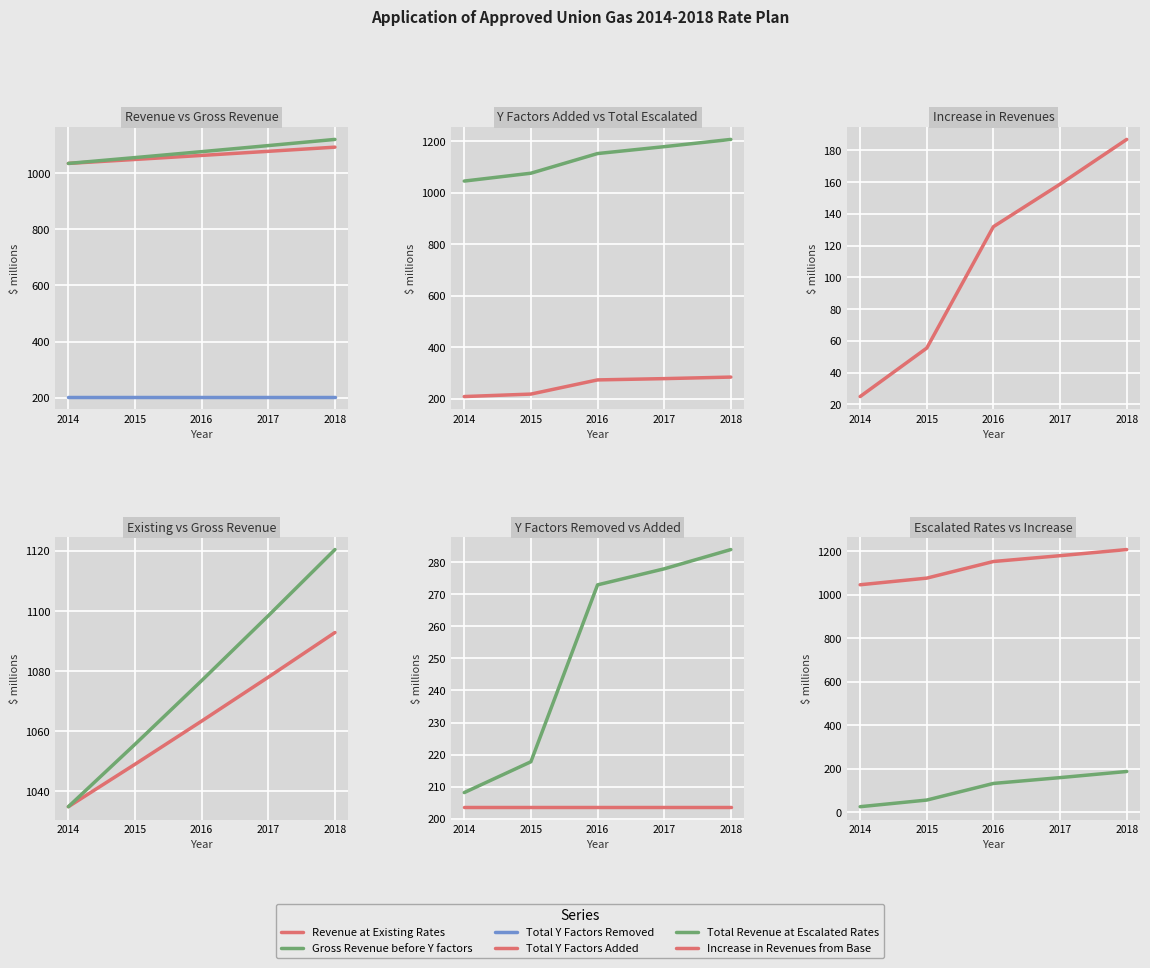

True or false: Increase in Revenues from Base and Revenue at Existing Rates cross at least once.

False